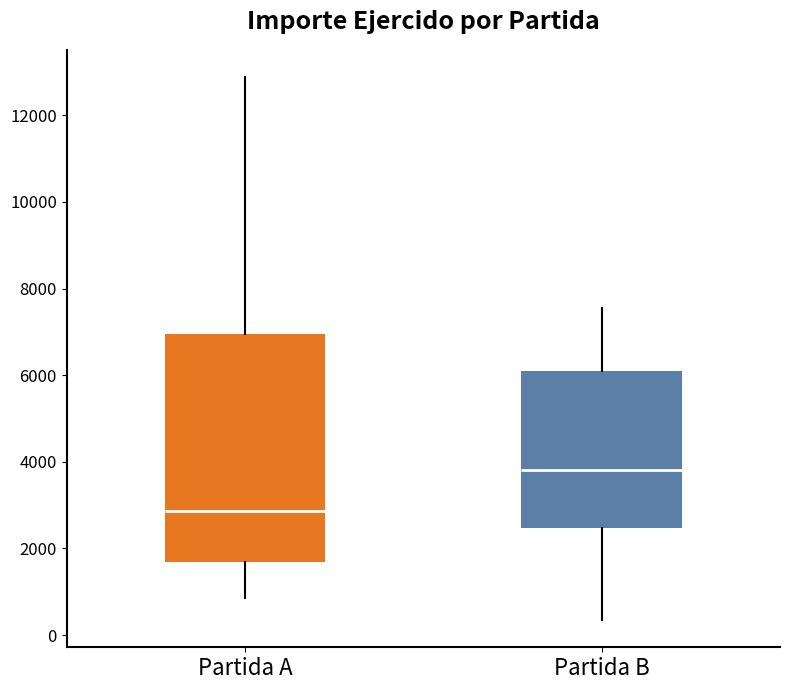

Reading left to right, read every box against the y-axis: the position of its median line, the range the box covers, and the ends of its whiskers. The values are not printed on the chart, so give them approximately, as read against the axis.

Partida A: median 2800, box 1600 to 7000, whiskers 800 to 12800
Partida B: median 3800, box 2400 to 6000, whiskers 400 to 7600